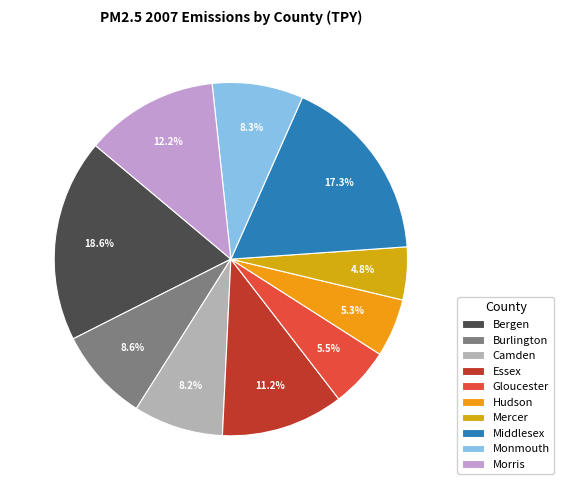

True or false: Hudson accounts for 5% of the total.

True